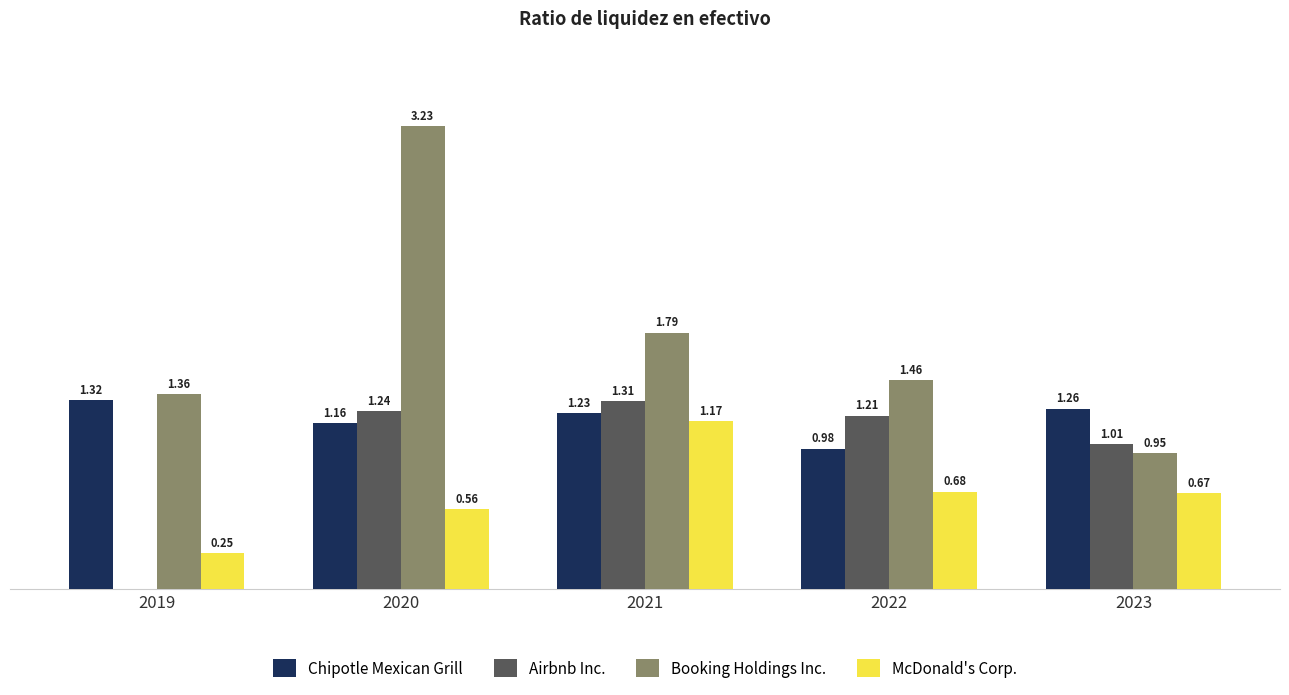

Is the value of Chipotle Mexican Grill at 2019 greater than the value of Booking Holdings Inc. at 2019?

No